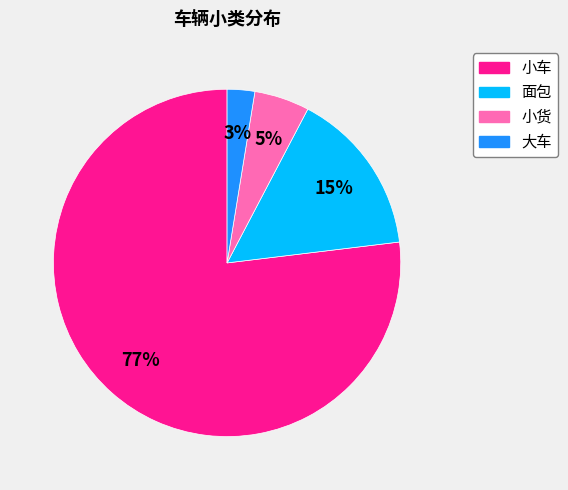

Combined, do 小车 and 小货 account for over 50%?

Yes